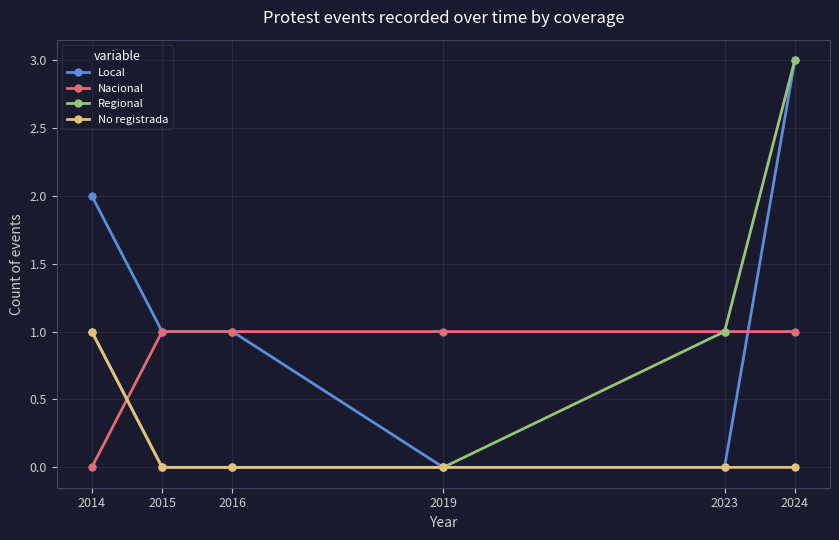

Reading left to right, what are all the values shown in this chart?

Local: 2014=2	2015=1	2016=1	2019=0	2023=0	2024=3
Nacional: 2014=0	2015=1	2016=1	2019=1	2023=1	2024=1
Regional: 2014=1	2015=0	2016=0	2019=0	2023=1	2024=3
No registrada: 2014=1	2015=0	2016=0	2019=0	2023=0	2024=0